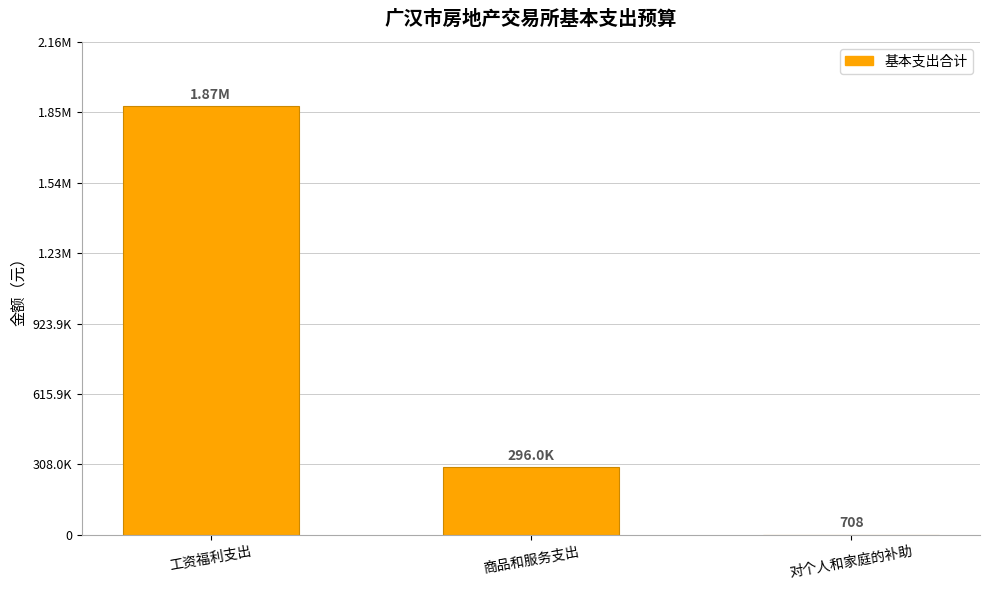

Is it true that the value at 商品和服务支出 is 402136.4?

False